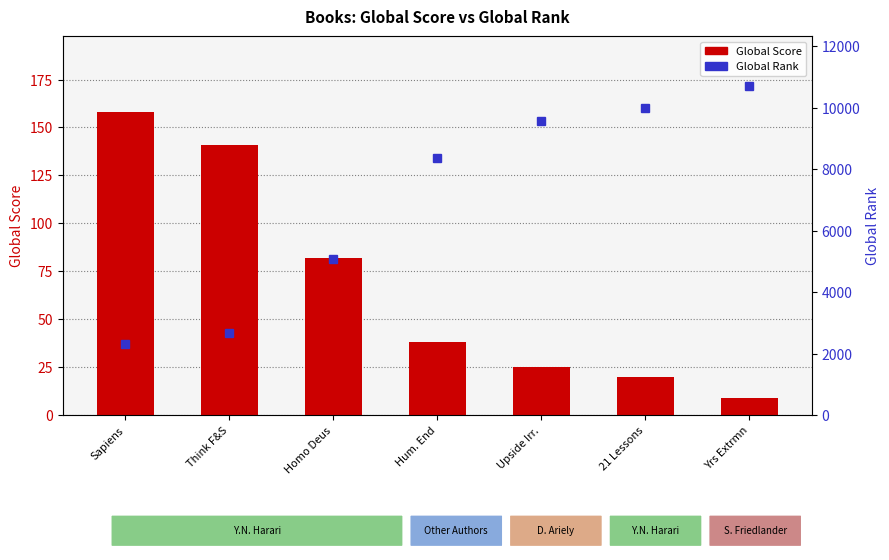

Reading left to right, transcribe all the data shown in this chart.

Global Score: 158	141	82	38	25	20	9
Global Rank: 2304	2676	5096	8362	9562	9990	10717